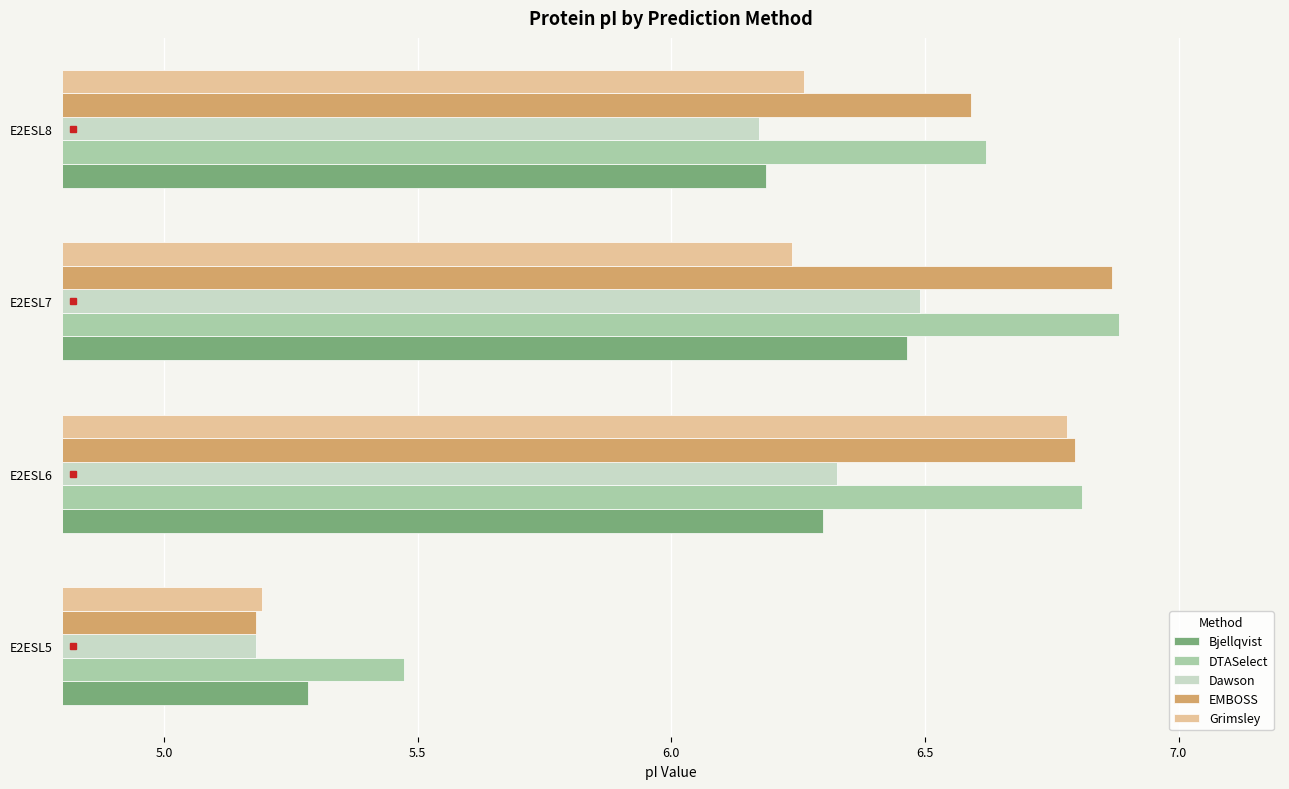

List the labels in order of Bjellqvist value, smallest first.

E2ESL5, E2ESL8, E2ESL6, E2ESL7